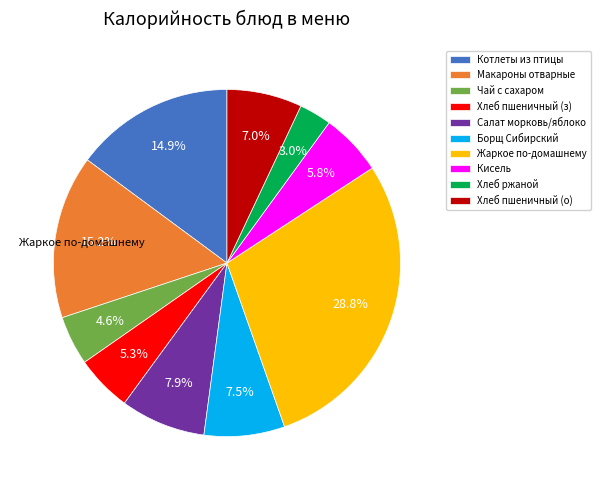

What portion of the pie excludes Хлеб ржаной?

97.0%